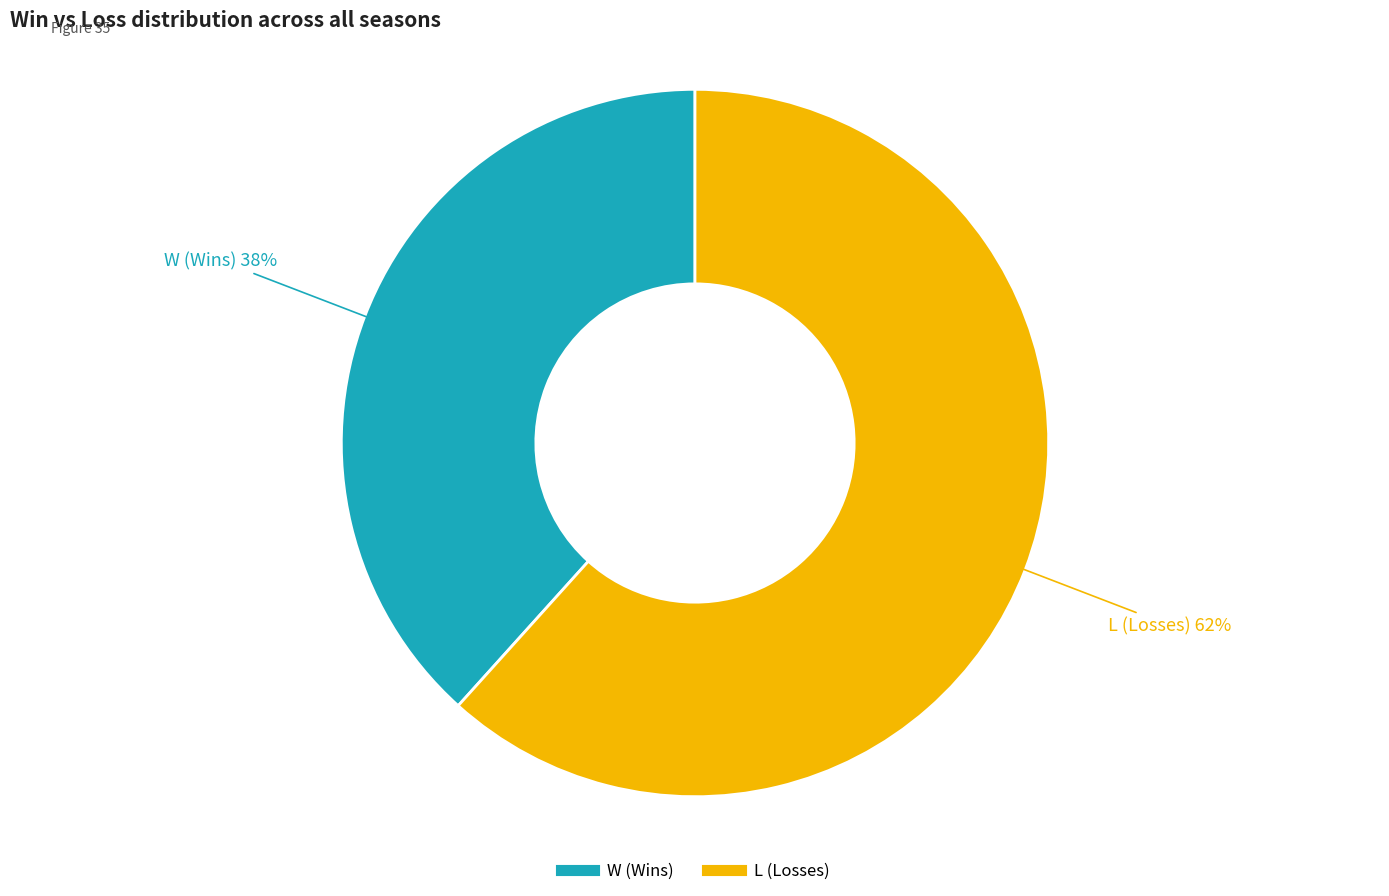

To the nearest percent, what is the average slice percentage?

50%